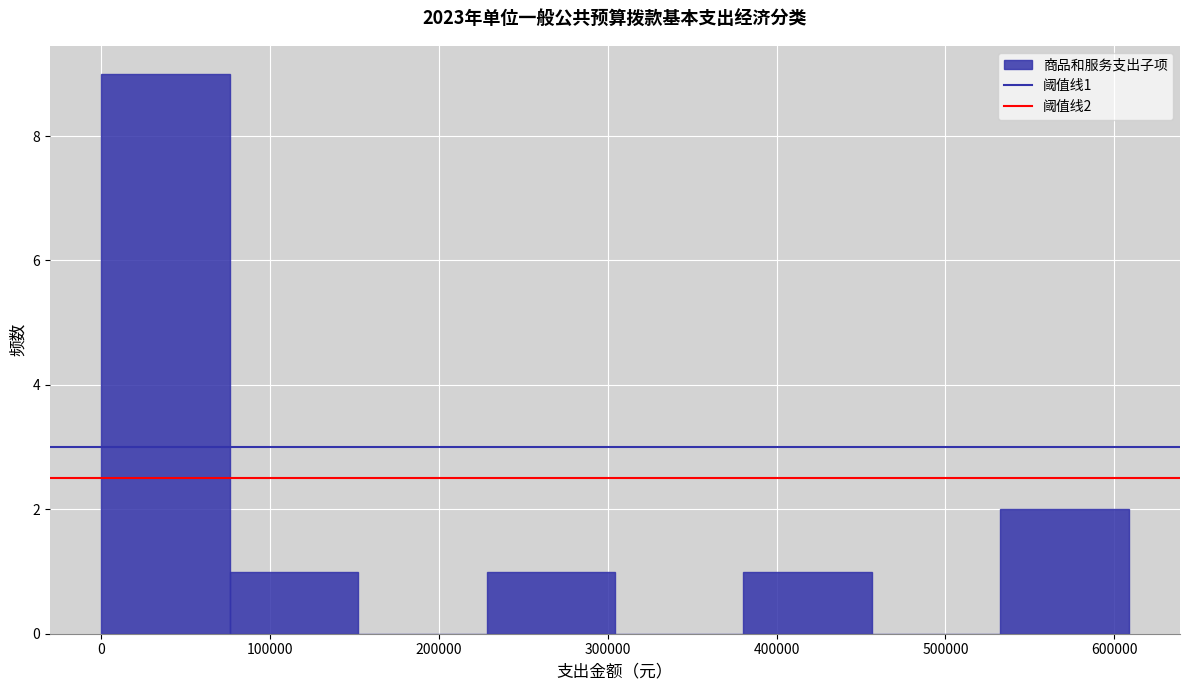

Which range on the x-axis has the tallest bar?

0 to 80000